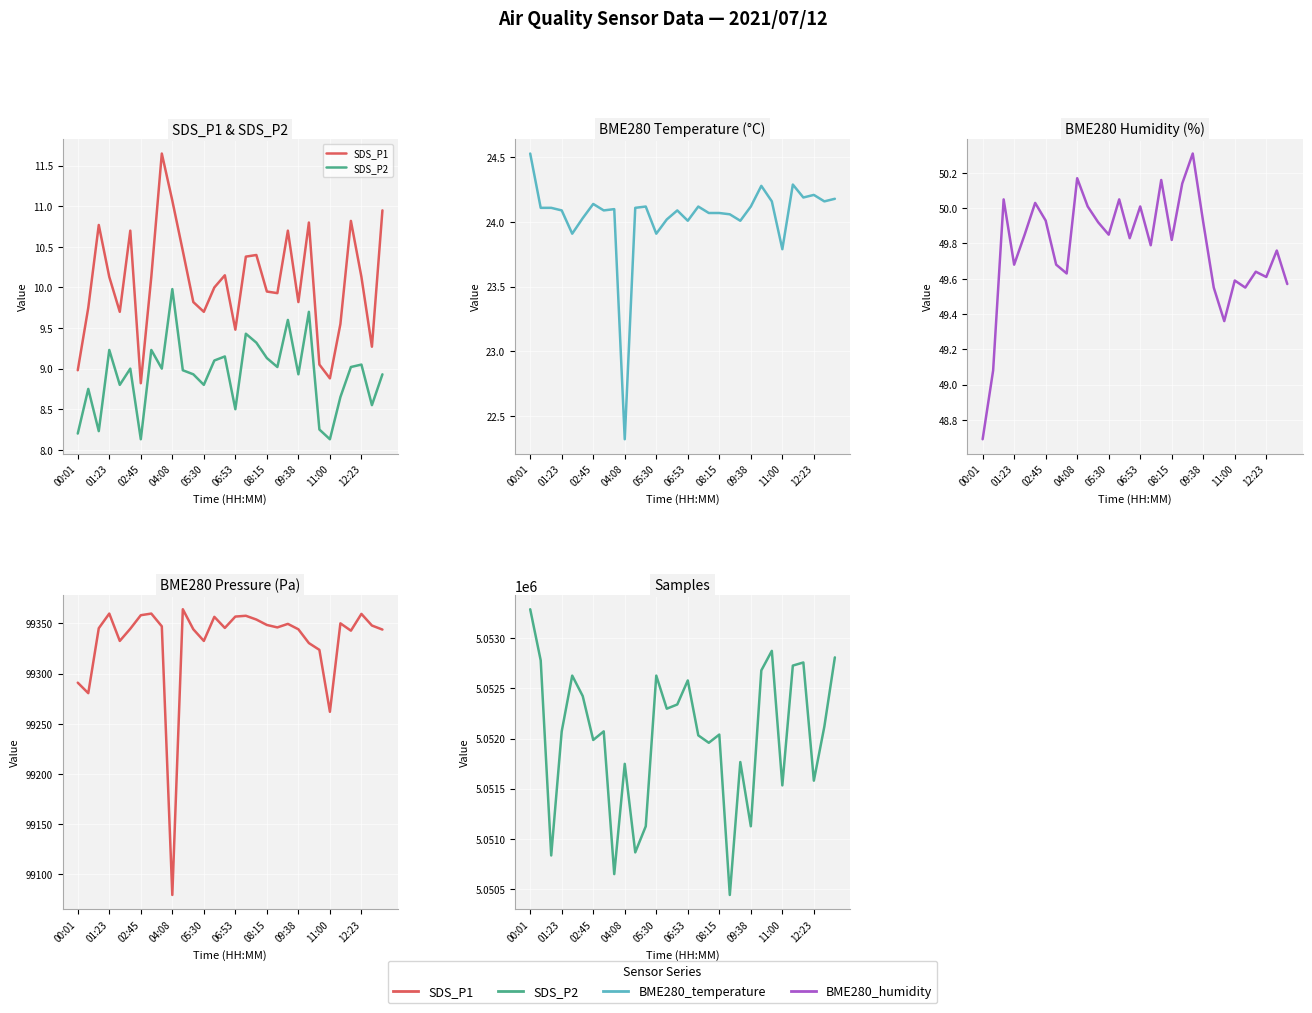

At 09:38, list the series in order from largest to smallest.

Samples, BME280_pressure, BME280_humidity, BME280_temperature, SDS_P1, SDS_P2